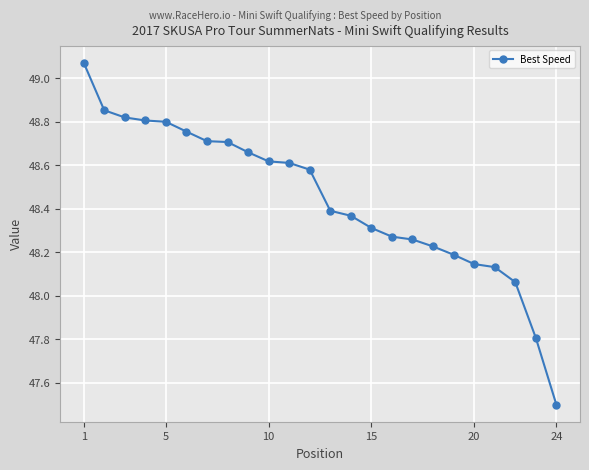

Does the chart have visible grid lines?

Yes